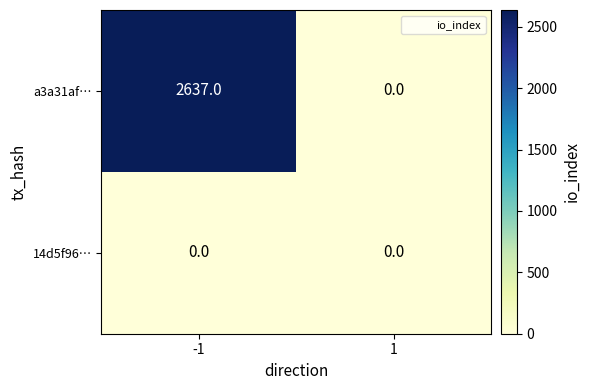

Which series has the widest spread of values?

a3a31af…